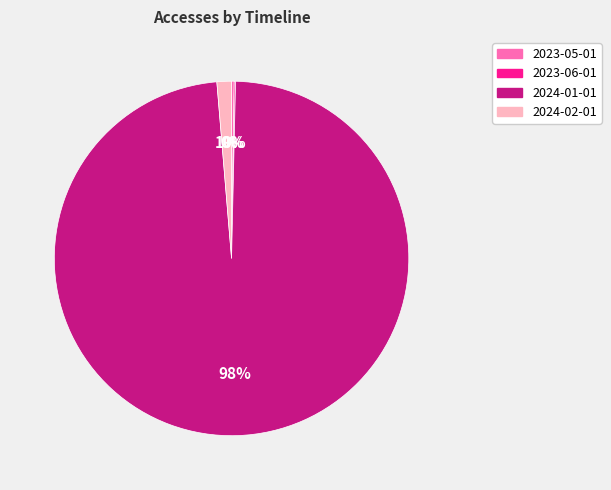

Is the sum of 2024-01-01 and 2024-02-01 greater than half?

Yes